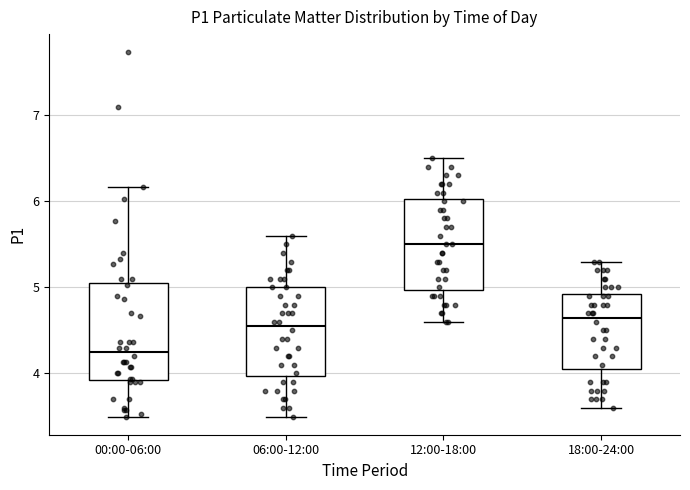

Where does the lower whisker of the box for 00:00-06:00 end on the y-axis? The values are not printed on the chart, so give them approximately, as read against the axis.

3.5